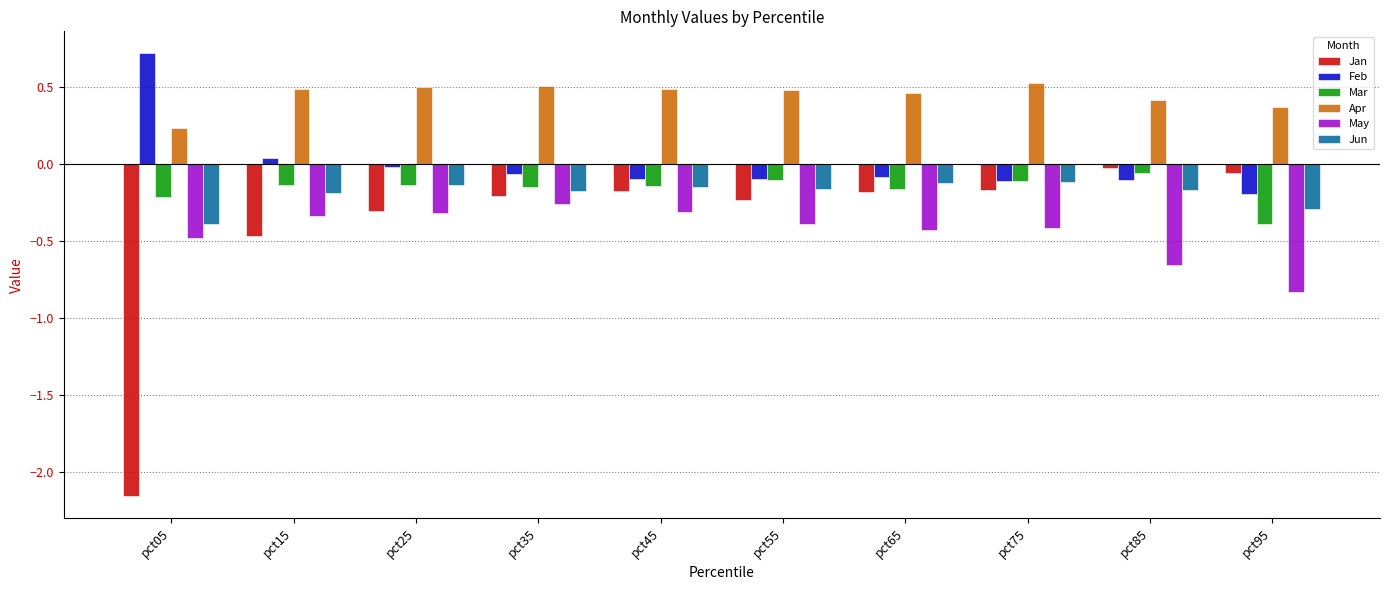

What is the difference between the second highest and second lowest values in the Feb series?

0.1